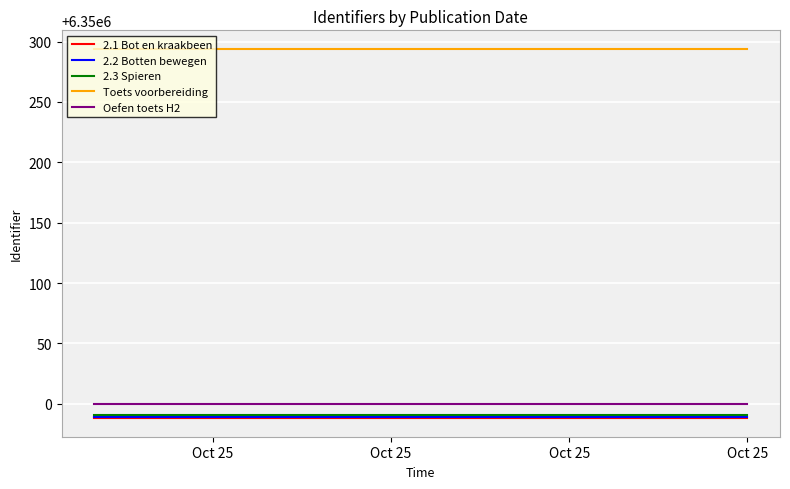

What is the highest value of the Oefen toets H2 series?

6350000